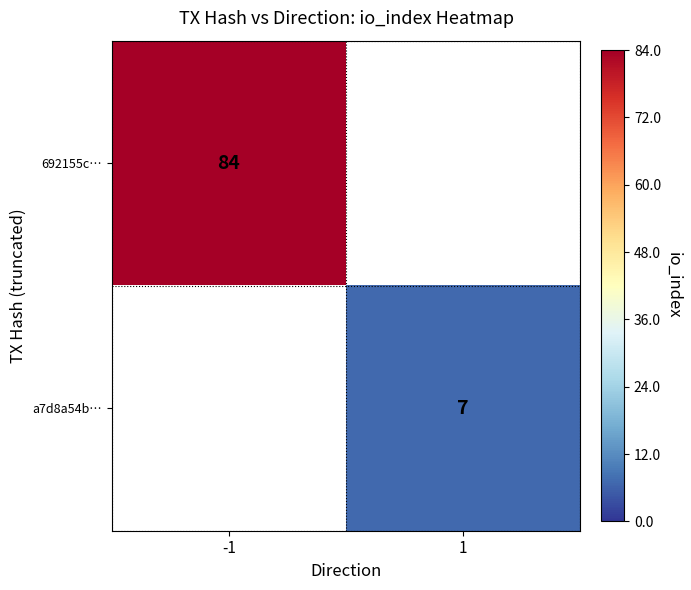

The 692155c… series shows 143 at -1. True or false?

False